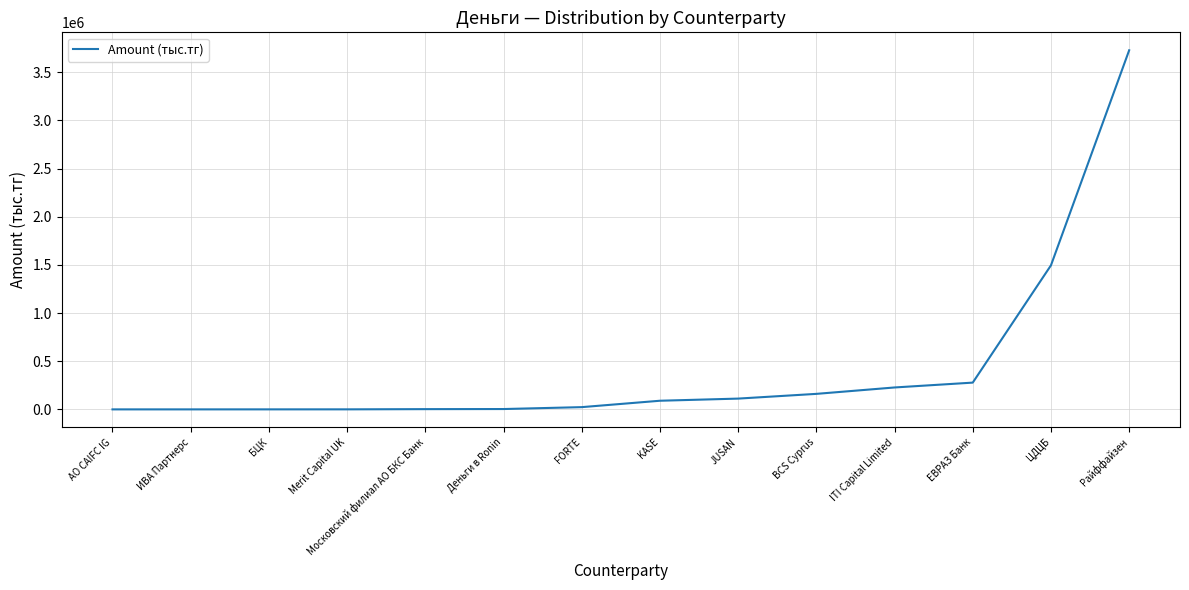

What is the average value?

437171